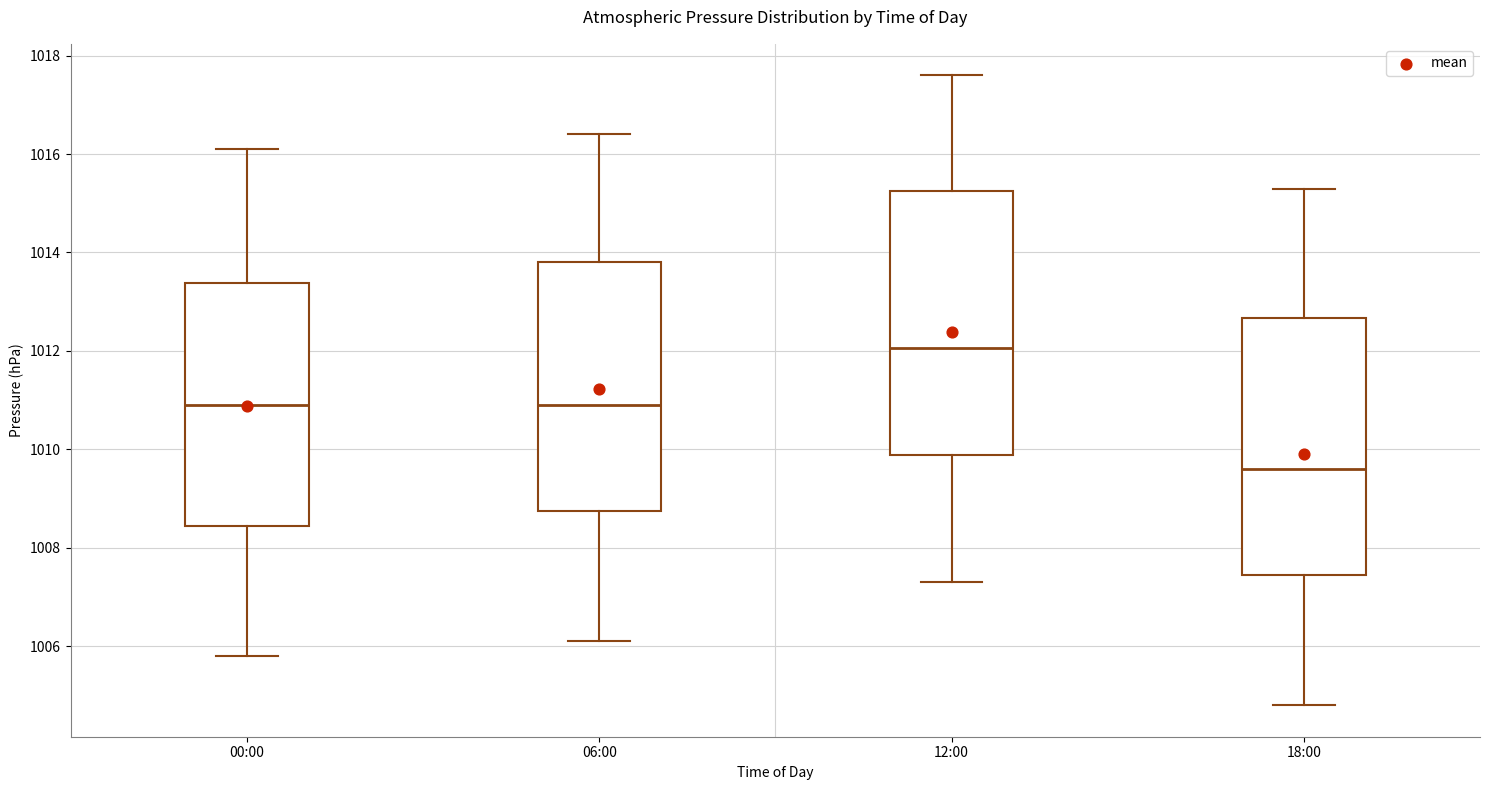

Reading left to right, transcribe this box plot: for each box, give where its median line is, the range the box spans, and where its two whiskers end, as read against the y-axis. The values are not printed on the chart, so give them approximately, as read against the axis.

00:00: median 1011.0, box 1008.4 to 1013.4, whiskers 1005.8 to 1016.2
06:00: median 1011.0, box 1008.8 to 1013.8, whiskers 1006.2 to 1016.4
12:00: median 1012.0, box 1009.8 to 1015.2, whiskers 1007.4 to 1017.6
18:00: median 1009.6, box 1007.4 to 1012.6, whiskers 1004.8 to 1015.4